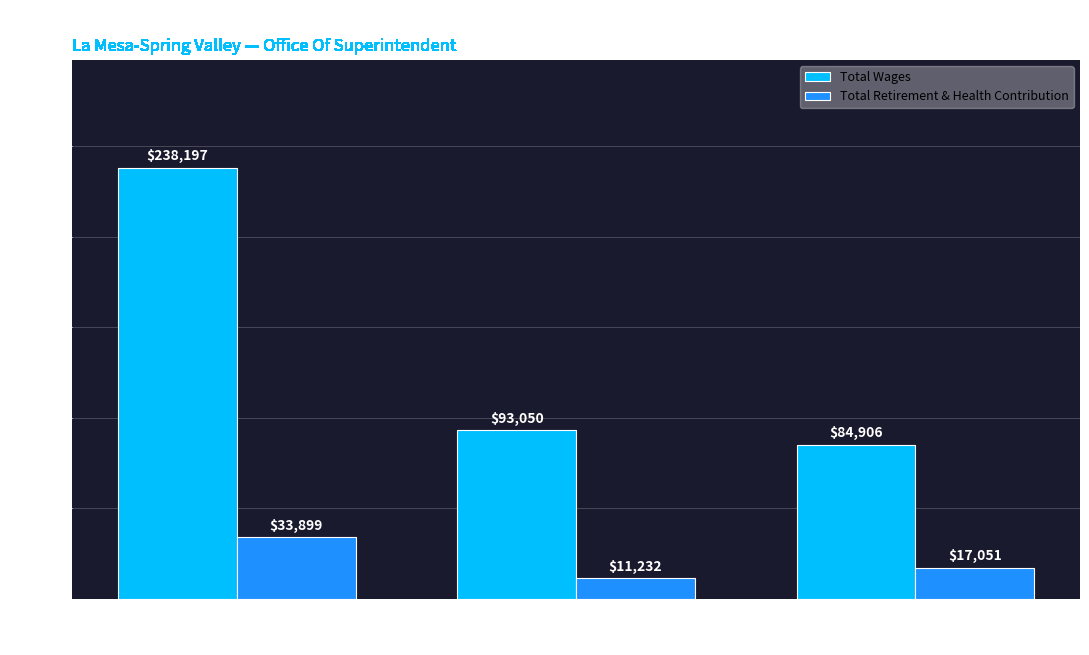

Which series has the largest range (max minus min)?

Total Wages